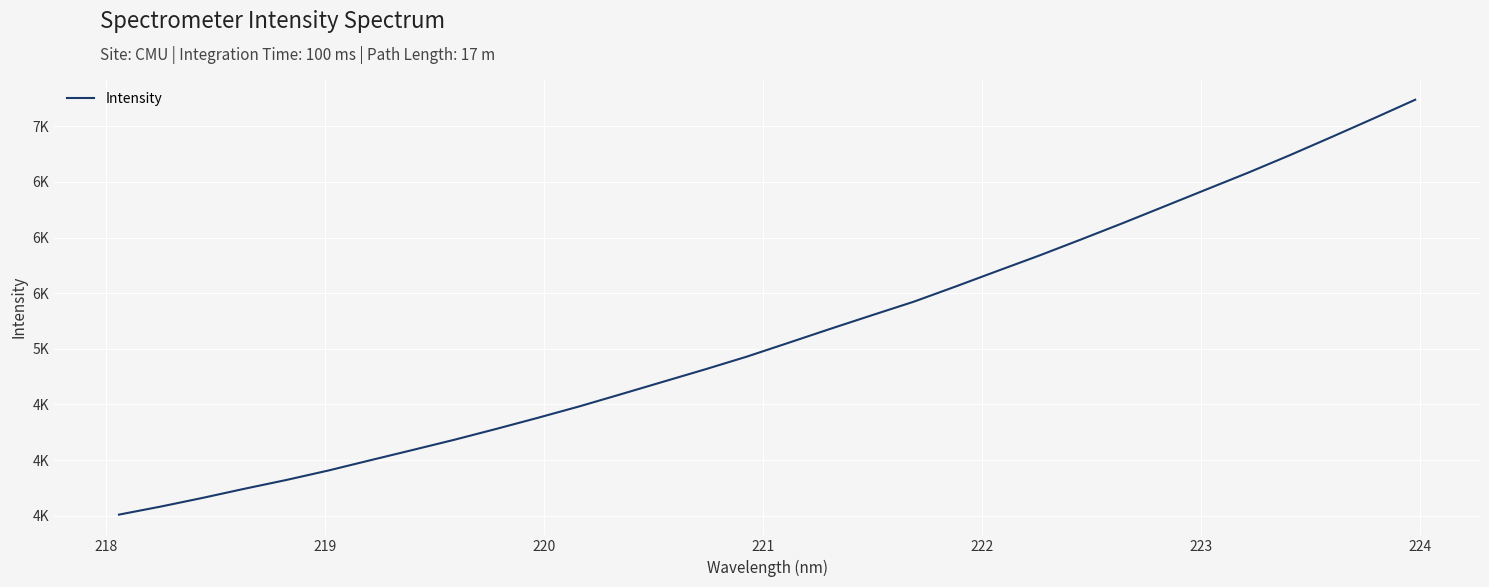

Does the chart have visible grid lines?

Yes